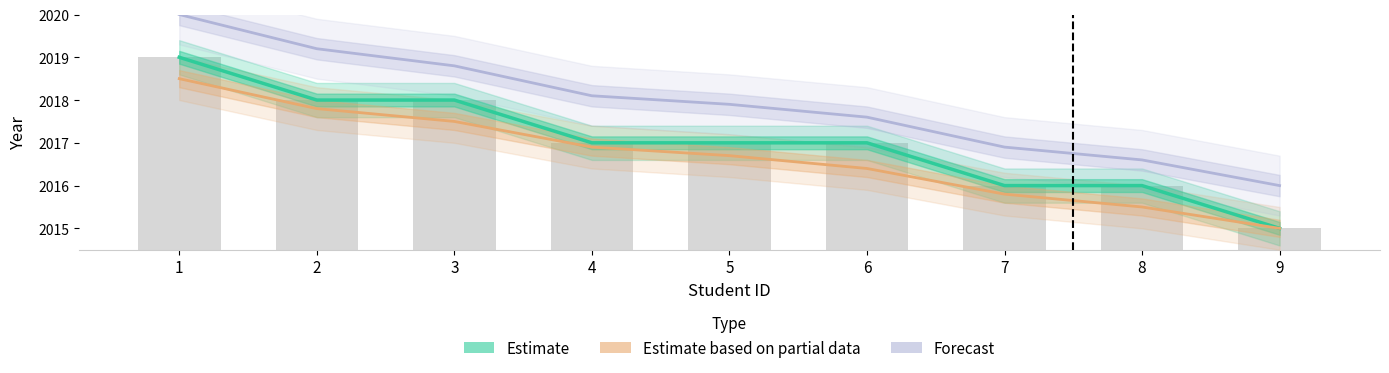

What is the total value across all series at 3?

6054.3